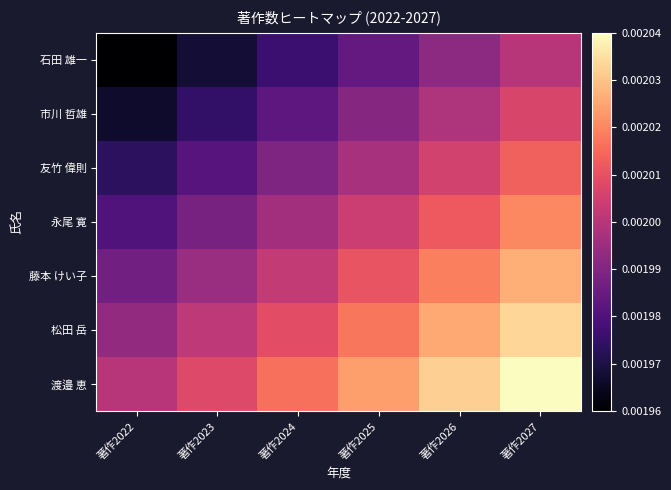

Reading left to right, what are all the values shown in this chart?

石田 雄一: 著作2022=0.0	著作2023=0.0	著作2024=0.0	著作2025=0.0	著作2026=0.0	著作2027=0.0
市川 哲雄: 著作2022=0.0	著作2023=0.0	著作2024=0.0	著作2025=0.0	著作2026=0.0	著作2027=0.0
友竹 偉則: 著作2022=0.0	著作2023=0.0	著作2024=0.0	著作2025=0.0	著作2026=0.0	著作2027=0.0
永尾 寛: 著作2022=0.0	著作2023=0.0	著作2024=0.0	著作2025=0.0	著作2026=0.0	著作2027=0.0
藤本 けい子: 著作2022=0.0	著作2023=0.0	著作2024=0.0	著作2025=0.0	著作2026=0.0	著作2027=0.0
松田 岳: 著作2022=0.0	著作2023=0.0	著作2024=0.0	著作2025=0.0	著作2026=0.0	著作2027=0.0
渡邉 恵: 著作2022=0.0	著作2023=0.0	著作2024=0.0	著作2025=0.0	著作2026=0.0	著作2027=0.0